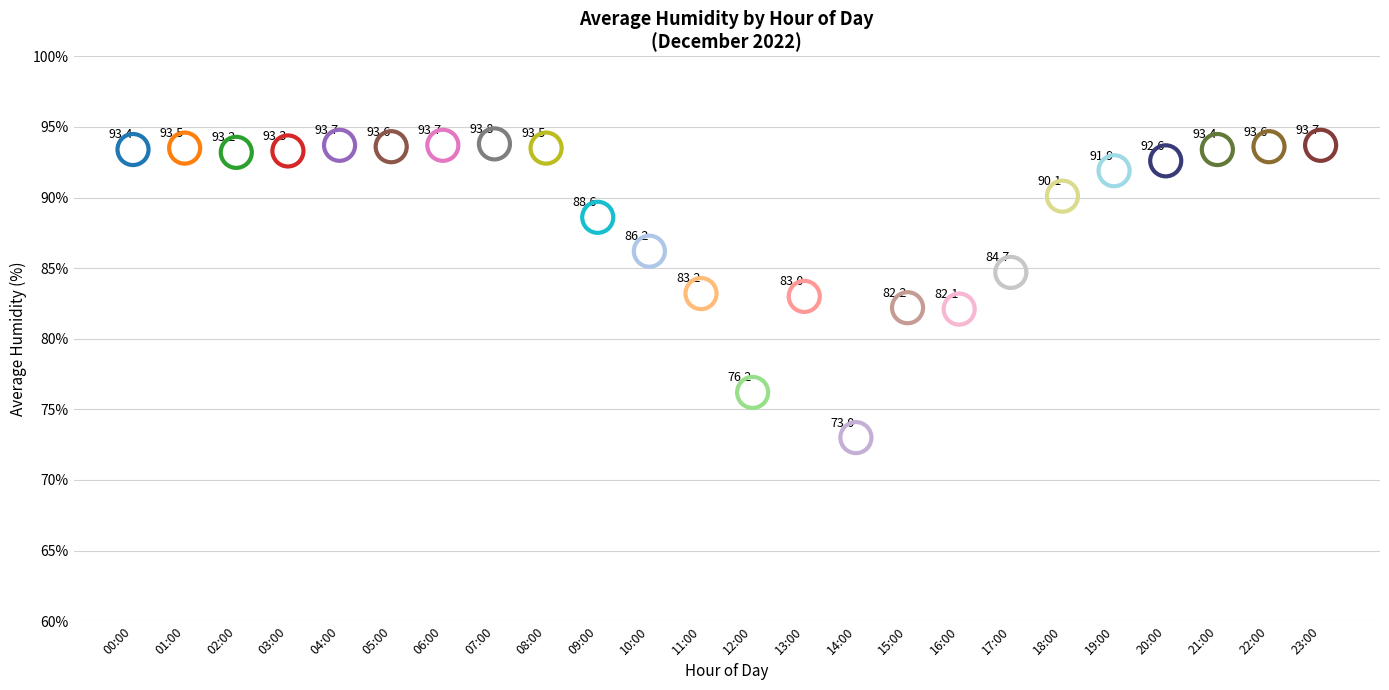

What Y value in the scatter plot is closest to 83?

83.0